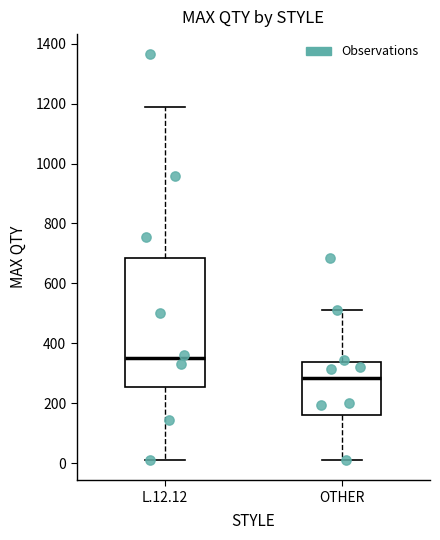

Reading left to right, read every box against the y-axis: the position of its median line, the range the box covers, and the ends of its whiskers. The values are not printed on the chart, so give them approximately, as read against the axis.

L.12.12: median 360, box 260 to 680, whiskers 20 to 1180
OTHER: median 280, box 160 to 340, whiskers 20 to 520